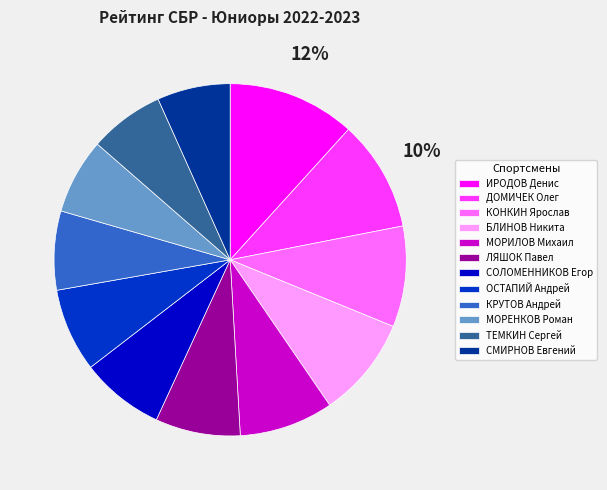

Is it true that КРУТОВ Андрей is 7% of the pie?

True